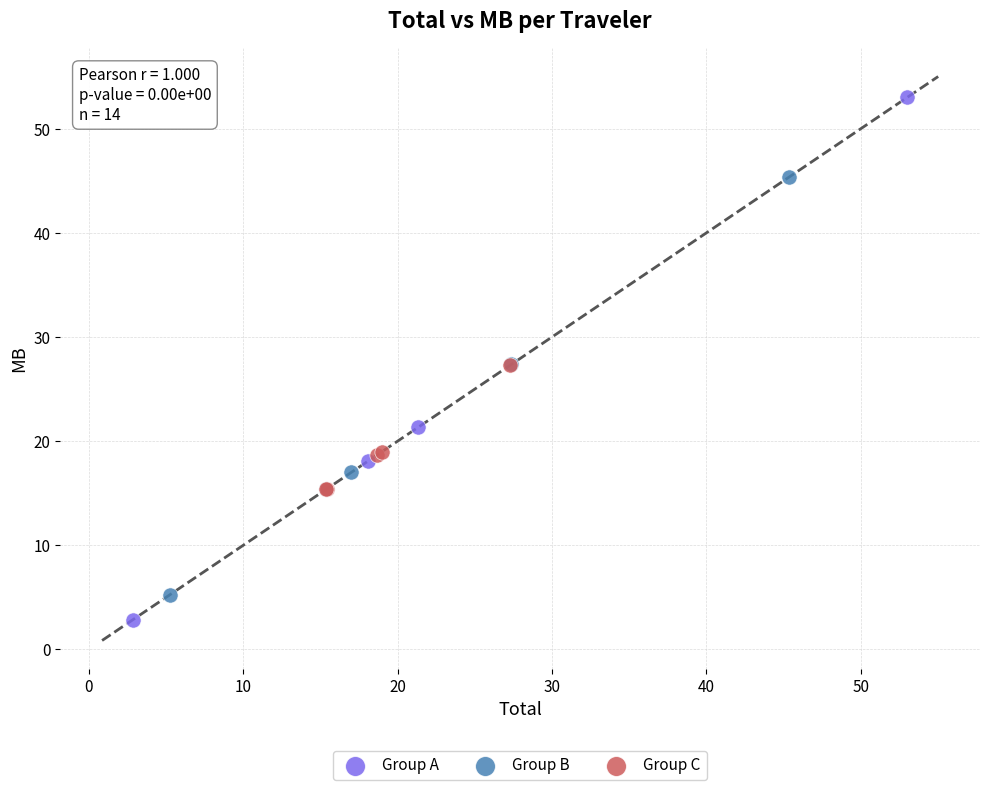

Which series contains the lowest Y value?

Group A